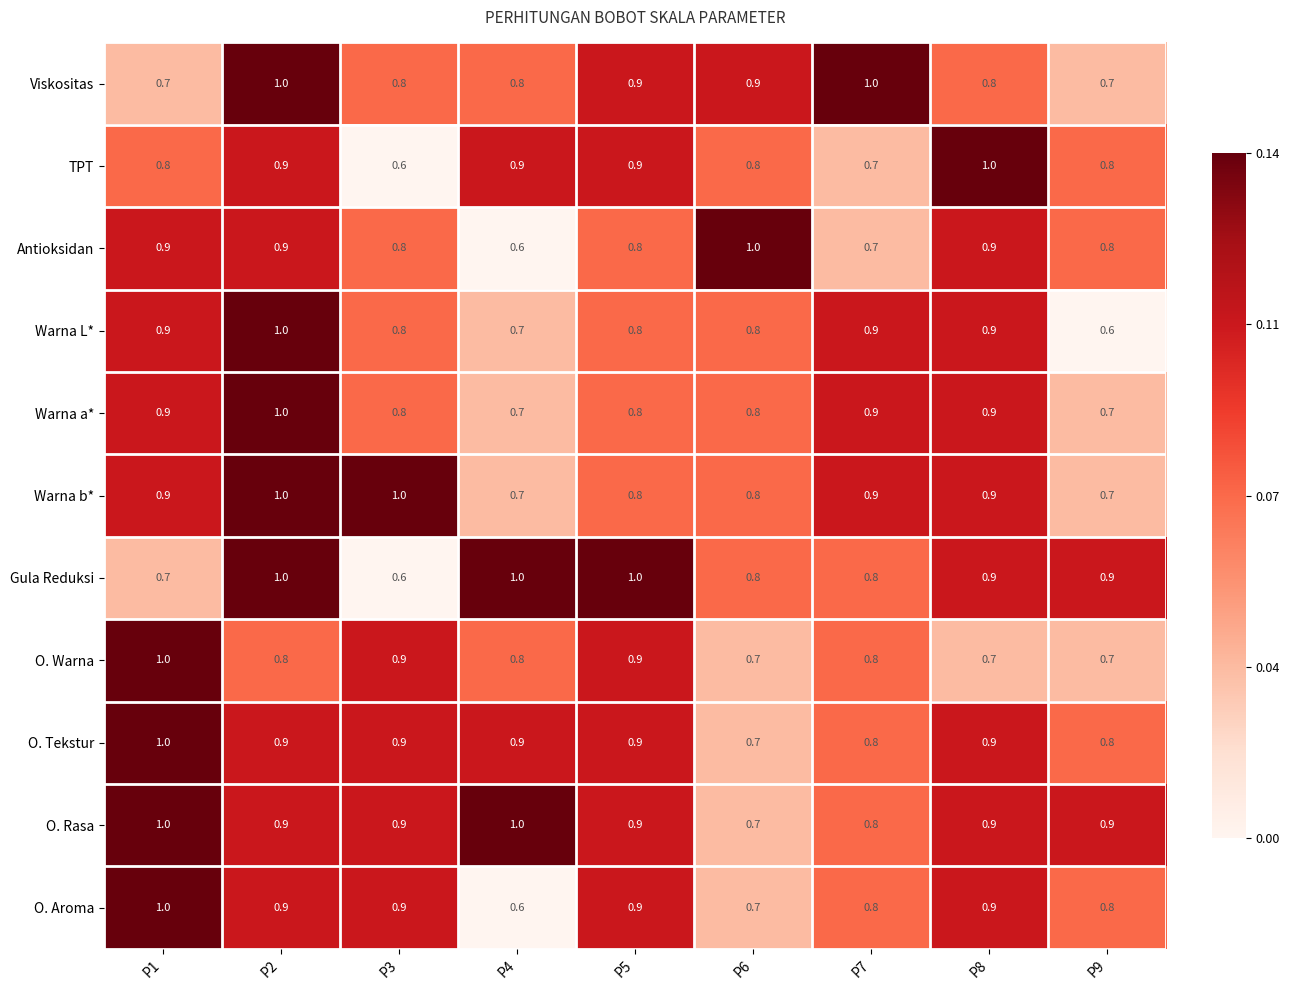

What is the difference between the highest and lowest values at P1?

0.3